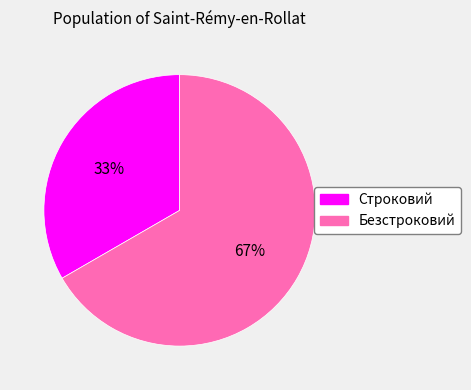

Which slice is the smallest?

Строковий